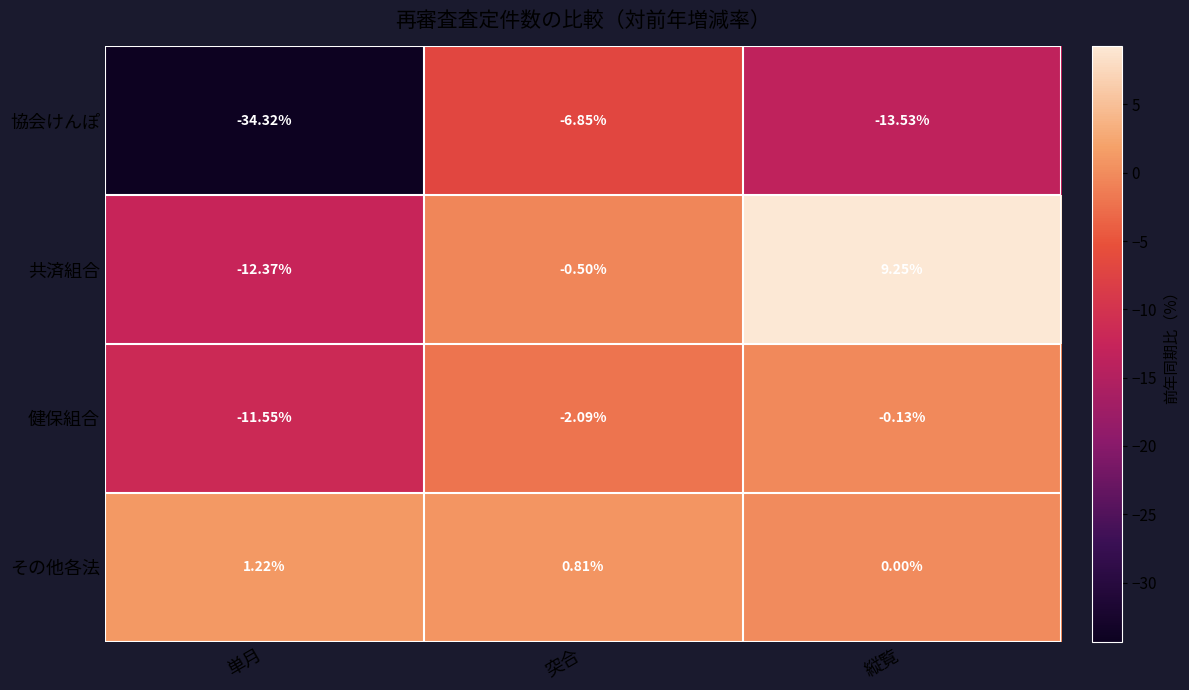

At which category is the sum across all series the highest?

縦覧